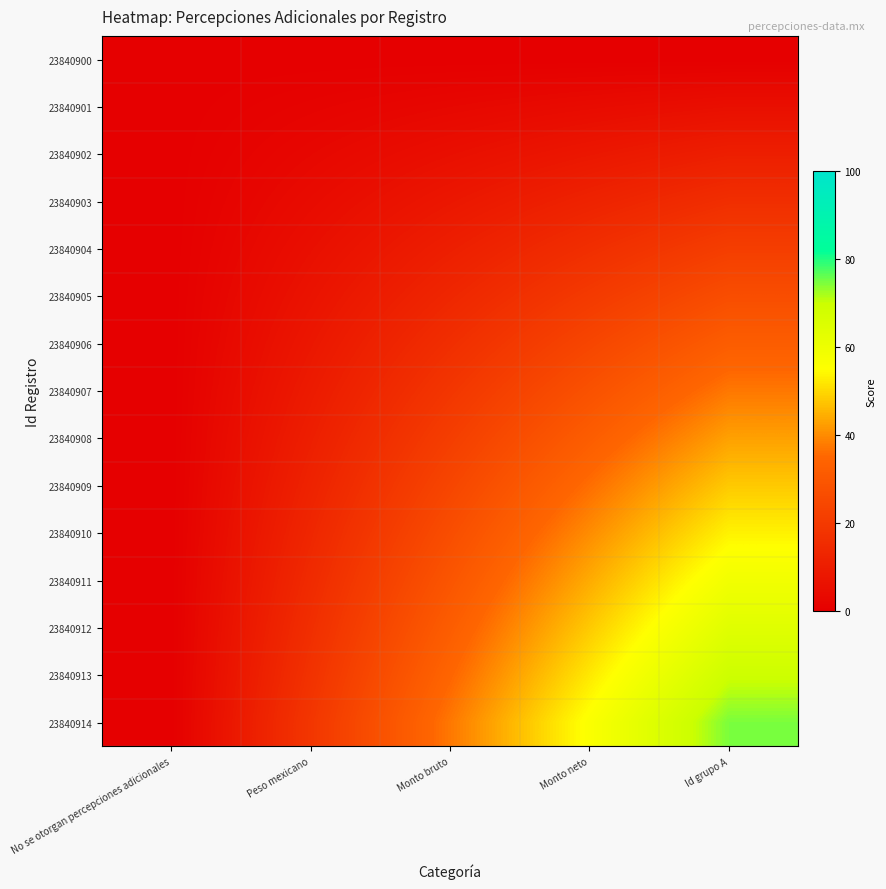

What is the difference between the highest and lowest values at Id grupo A?

74.7